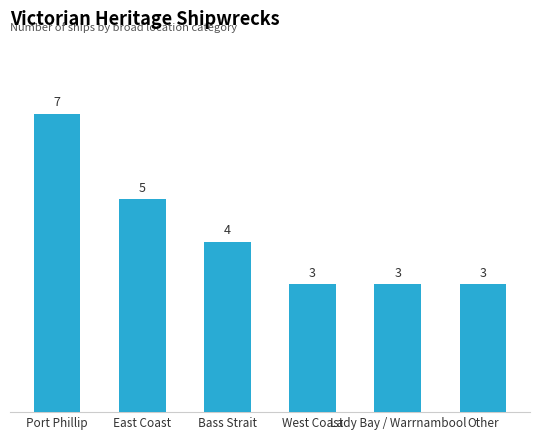

Which has a higher value, Port Phillip or East Coast?

Port Phillip